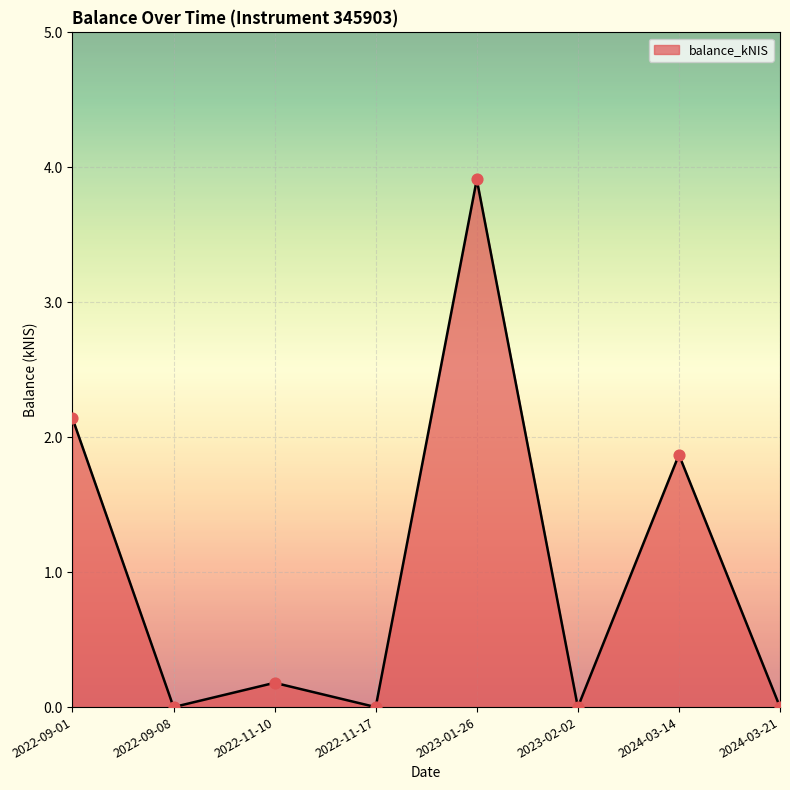

Which has a higher value, 2024-03-21 or 2022-11-10?

2022-11-10